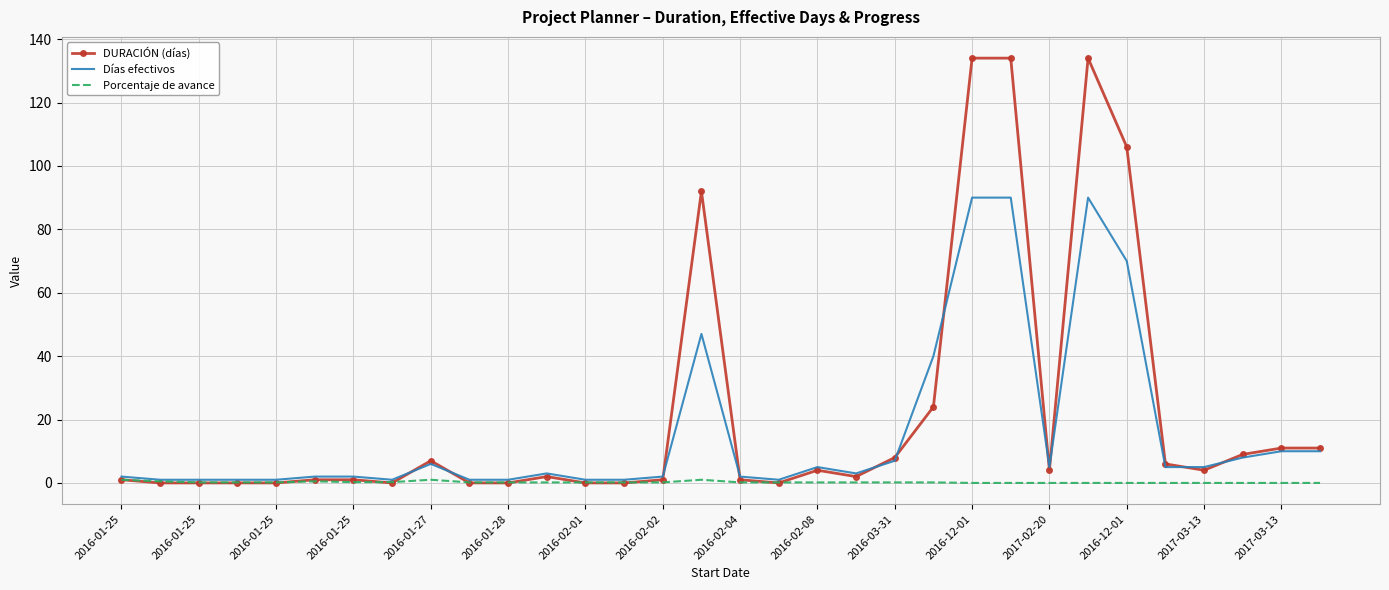

Rank the series by their maximum value, from lowest to highest.

Porcentaje de avance, Días efectivos, DURACIÓN (días)